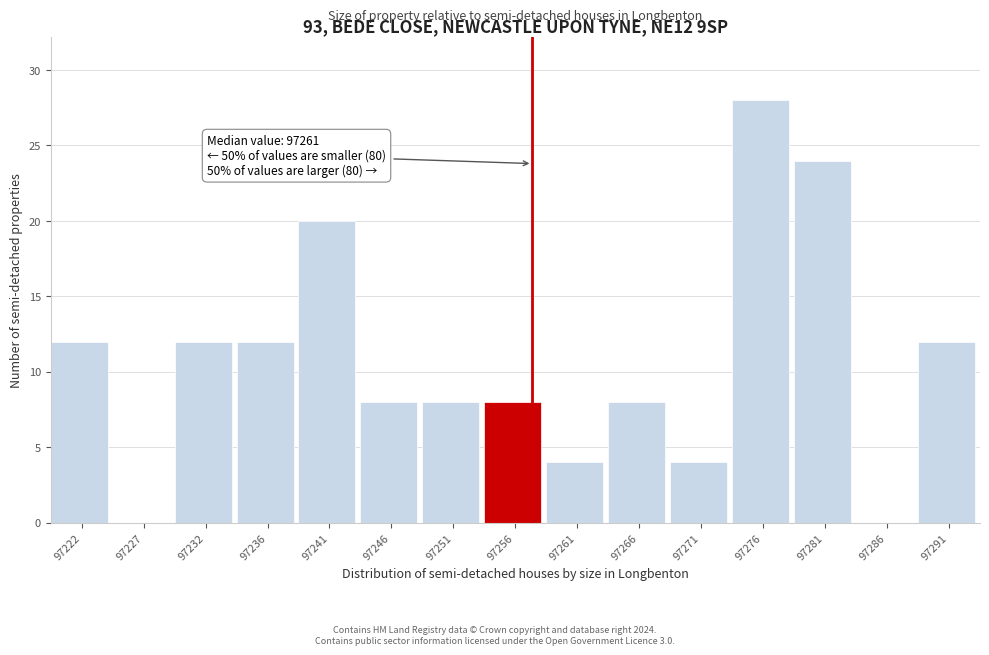

Reading left to right, transcribe all the data shown in this chart.

97222=12	97227=0	97232=12	97236=12	97241=20	97246=8	97251=8	97256=8	97261=4	97266=8	97271=4	97276=28	97281=24	97286=0	97291=12